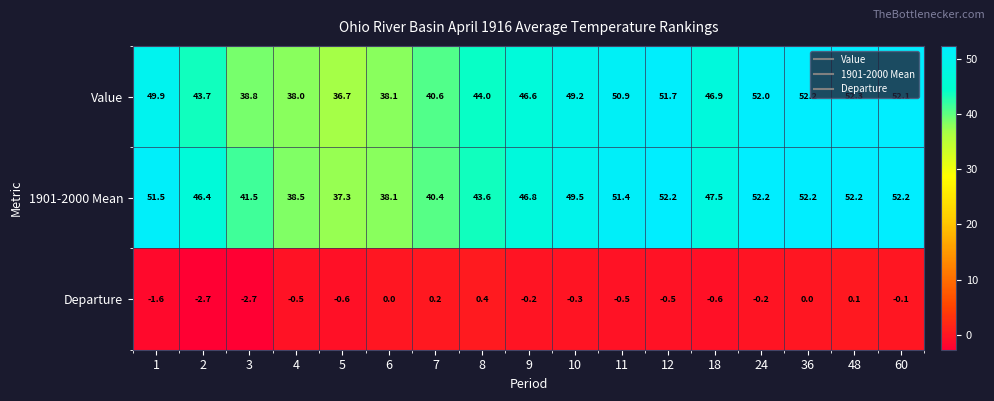

What is the difference between the highest and lowest values at 12?

52.7